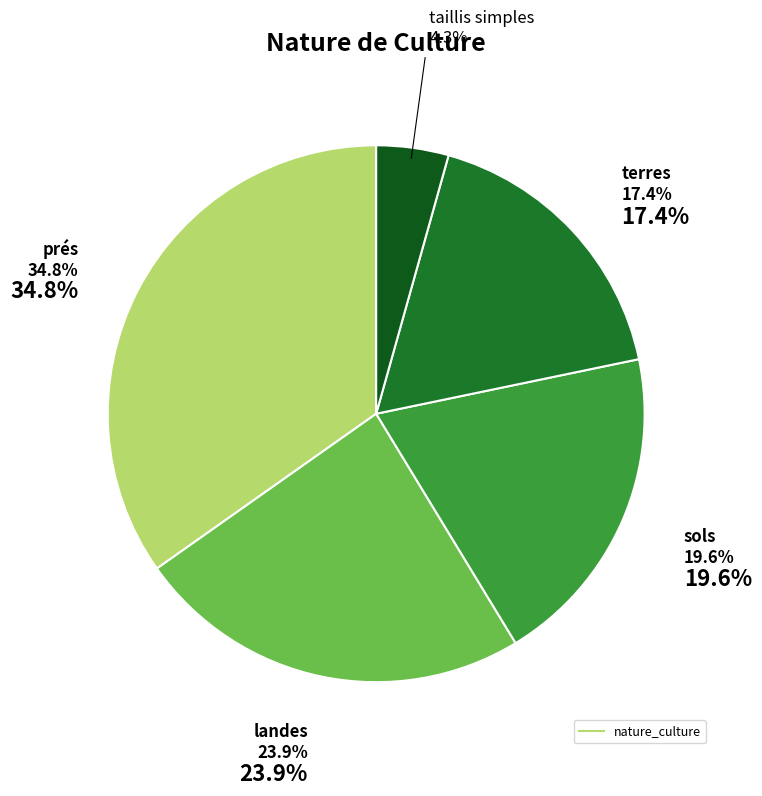

What is the ratio of the value at taillis simples to the value at landes?

0.2